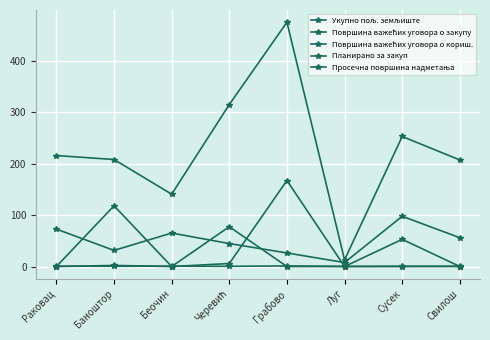

The value of Површина важећих уговора о закупу at Сусек is 52.8. True or false?

True